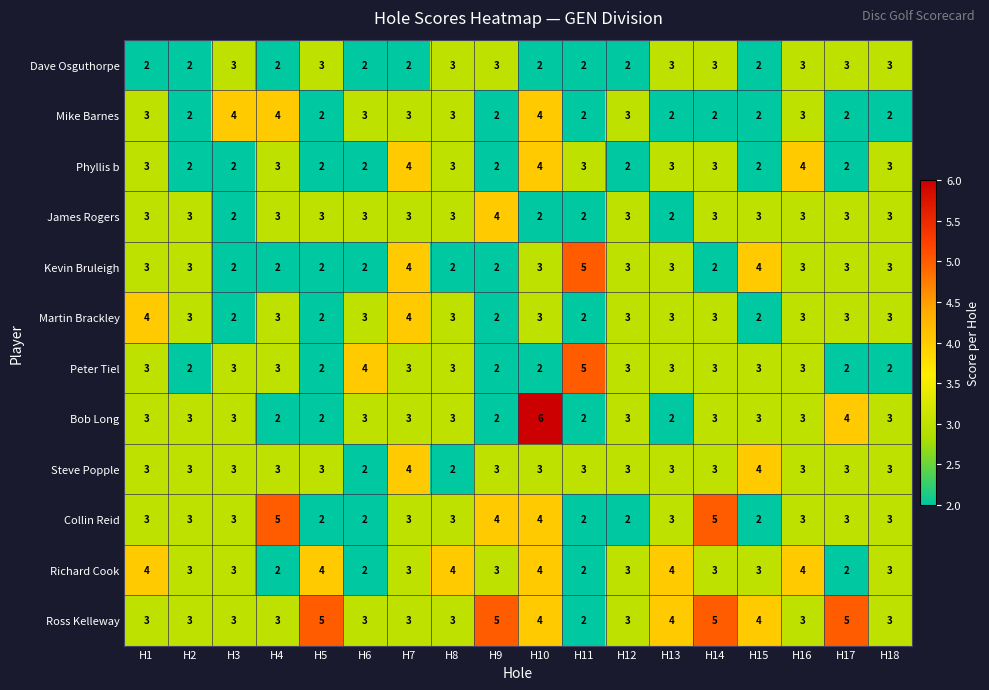

What is the sum of all Peter Tiel values?

51